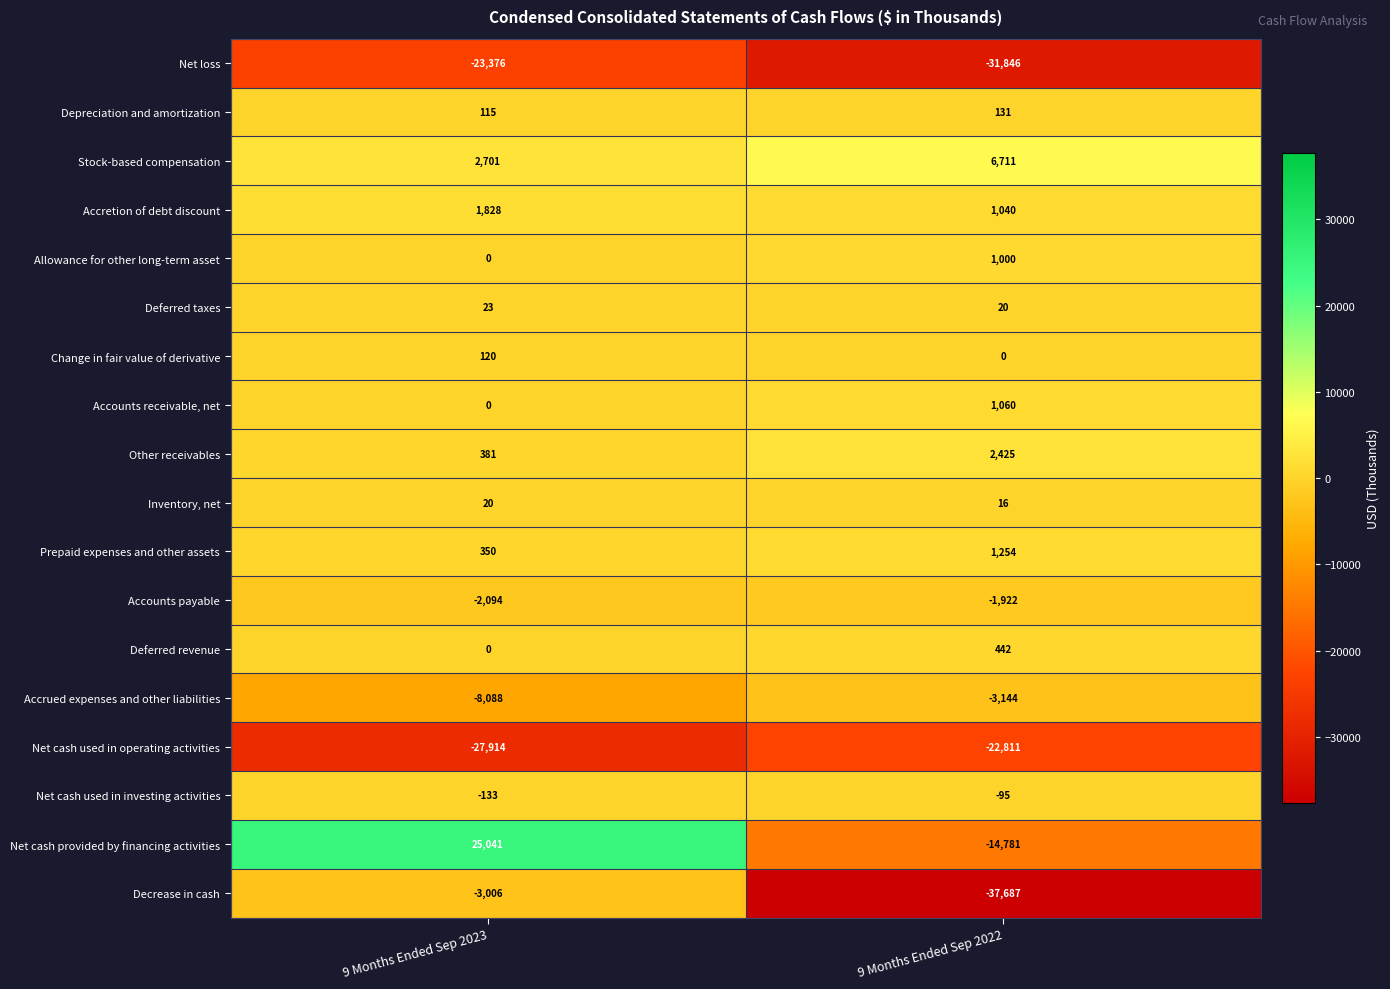

Rank the categories by Net cash used in operating activities value from lowest to highest.

9 Months Ended Sep 2023, 9 Months Ended Sep 2022